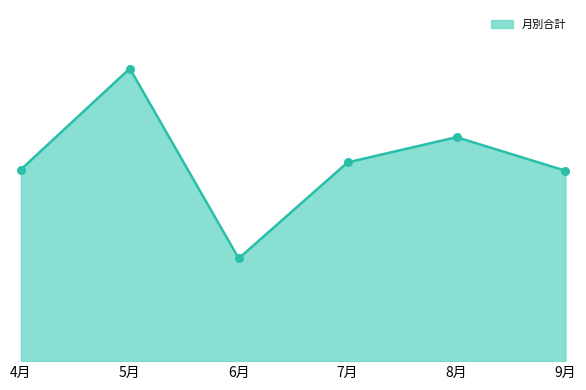

What is the ratio of the value at 8月 to the value at 5月?

0.8